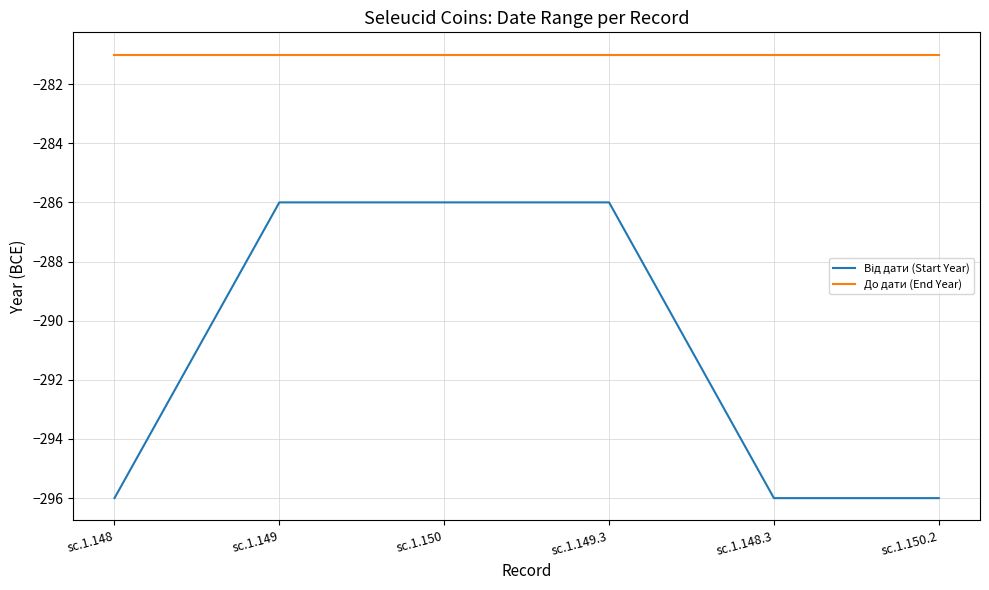

Which series has the largest total across all categories?

До дати (End Year)